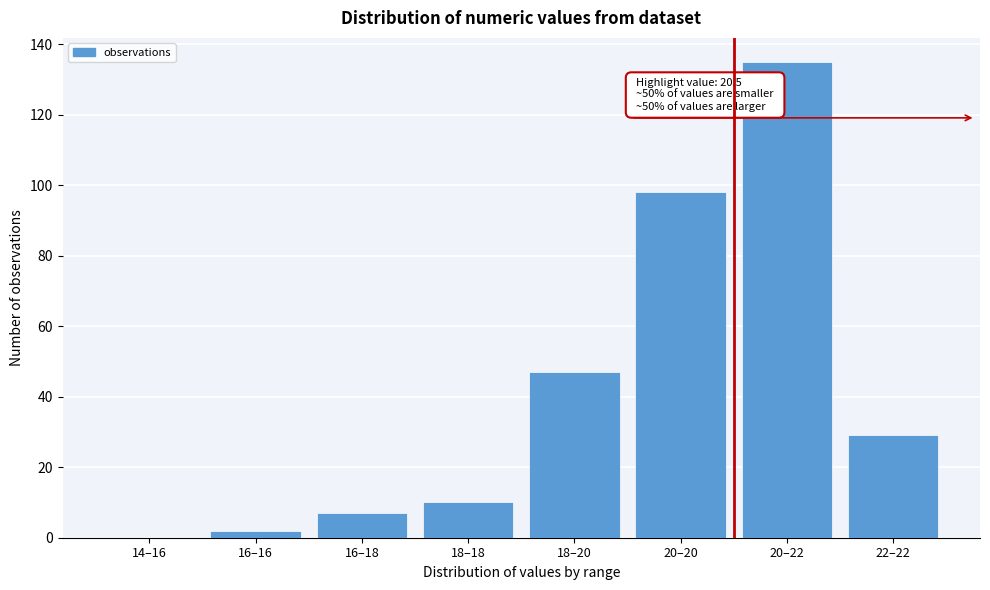

Reading left to right, extract all data points from this chart.

14–16=0	16–16=2	16–18=7	18–18=10	18–20=47	20–20=98	20–22=135	22–22=29